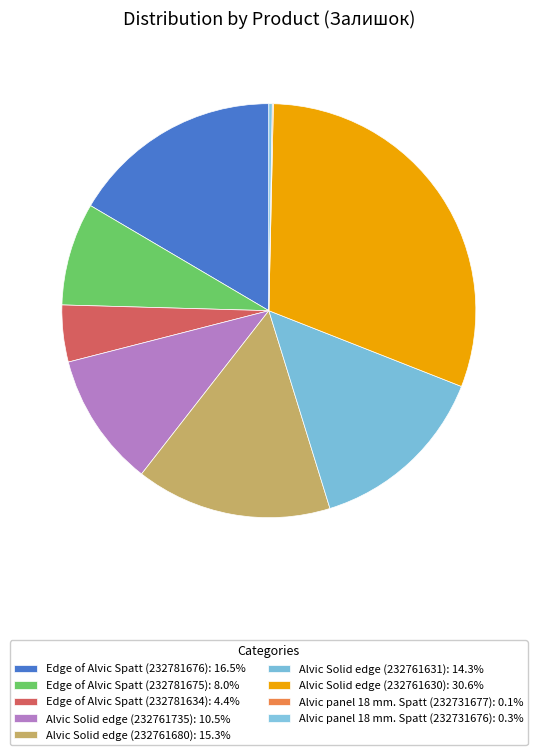

Combined, do Edge of Alvic Spatt (232781634) and Edge of Alvic Spatt (232781675) account for over 50%?

No